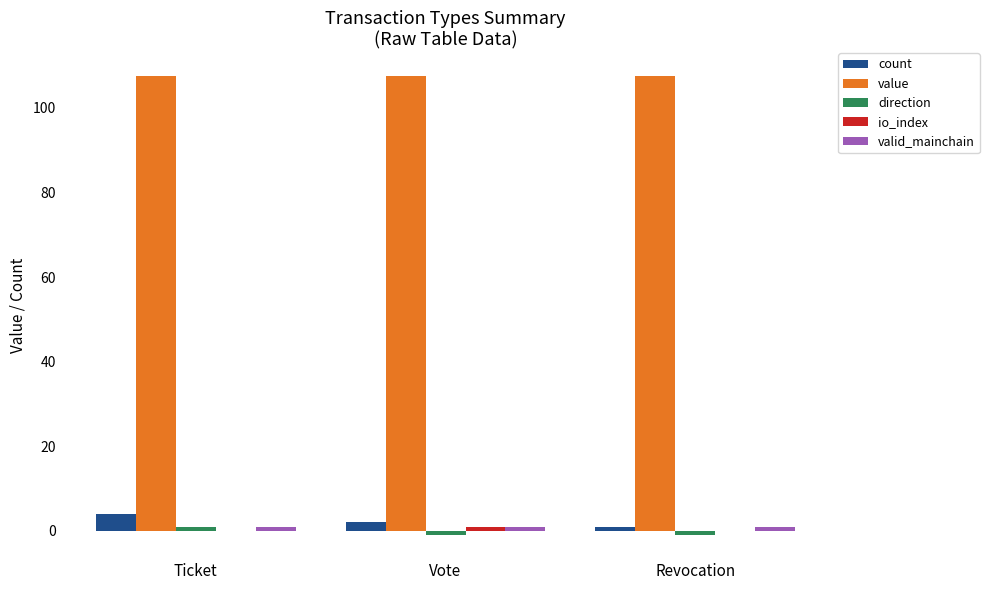

The value series shows 107.4 at Vote. True or false?

True